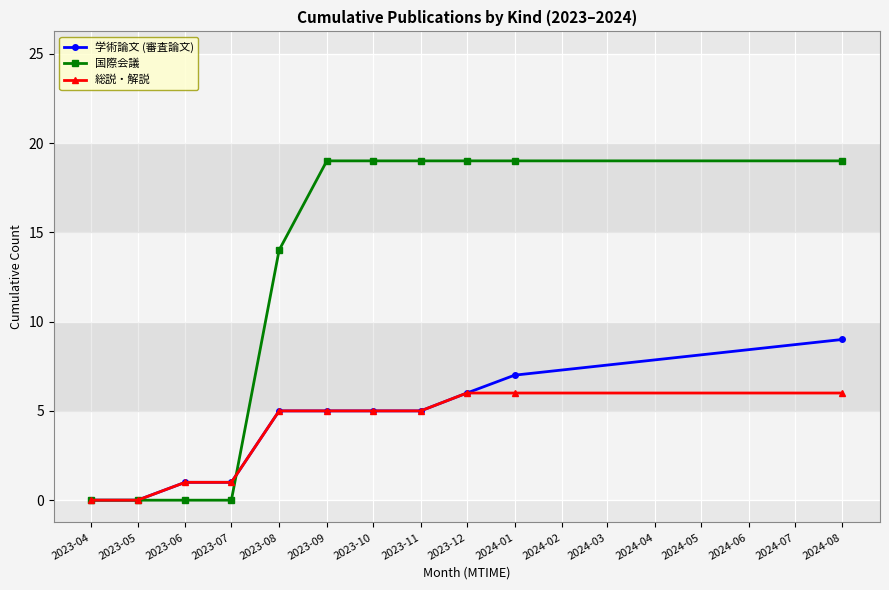

Is it true that 学術論文 (審査論文) equals 3 at 2023-05?

False